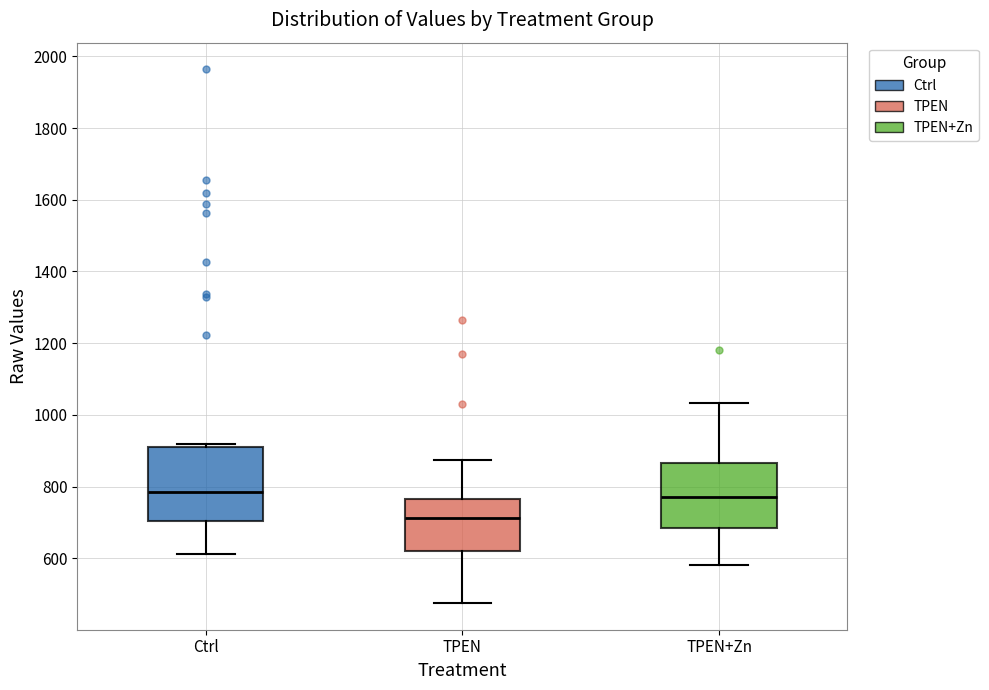

Reading left to right, transcribe this box plot: for each box, give where its median line is, the range the box spans, and where its two whiskers end, as read against the y-axis. The values are not printed on the chart, so give them approximately, as read against the axis.

Ctrl: median 780, box 700 to 920, whiskers 620 to 920 (just above the box's upper edge)
TPEN: median 720, box 620 to 760, whiskers 480 to 880
TPEN+Zn: median 780, box 680 to 860, whiskers 580 to 1040